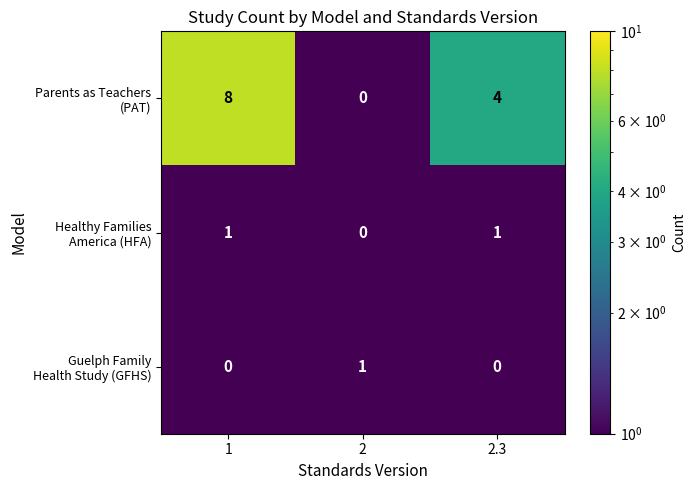

What is the minimum value shown in the chart?

0